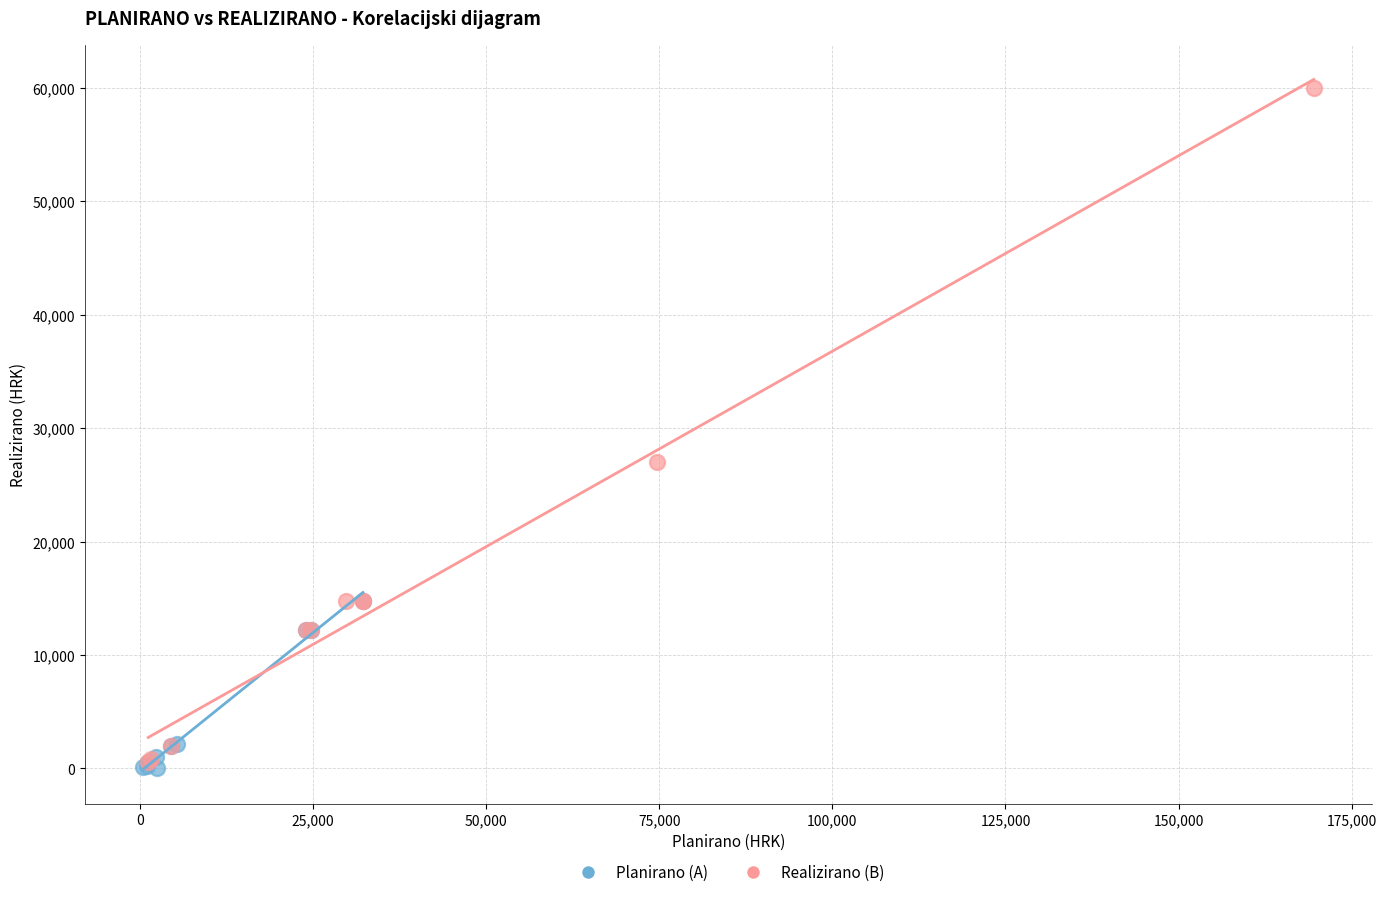

Which series reaches the maximum Y coordinate?

Realizirano (B)